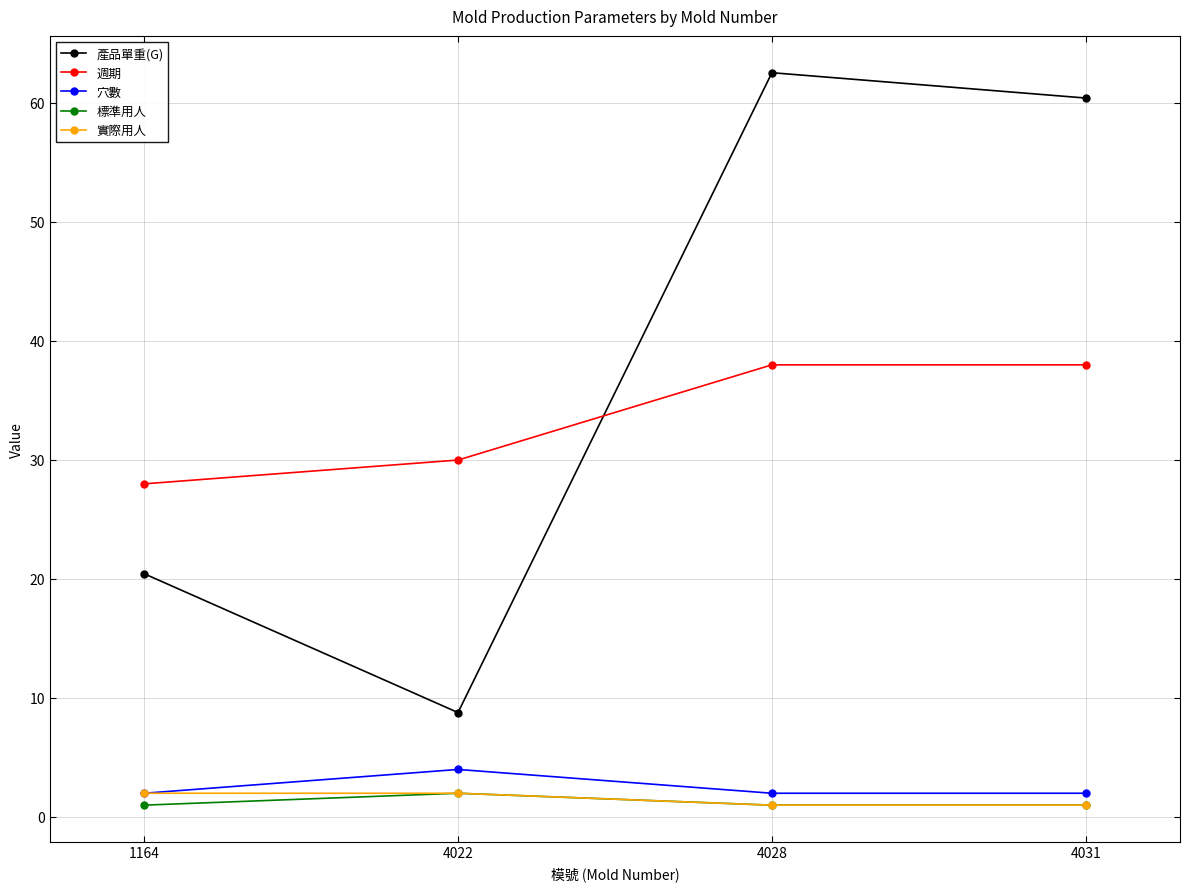

Which series has the largest total across all categories?

產品單重(G)